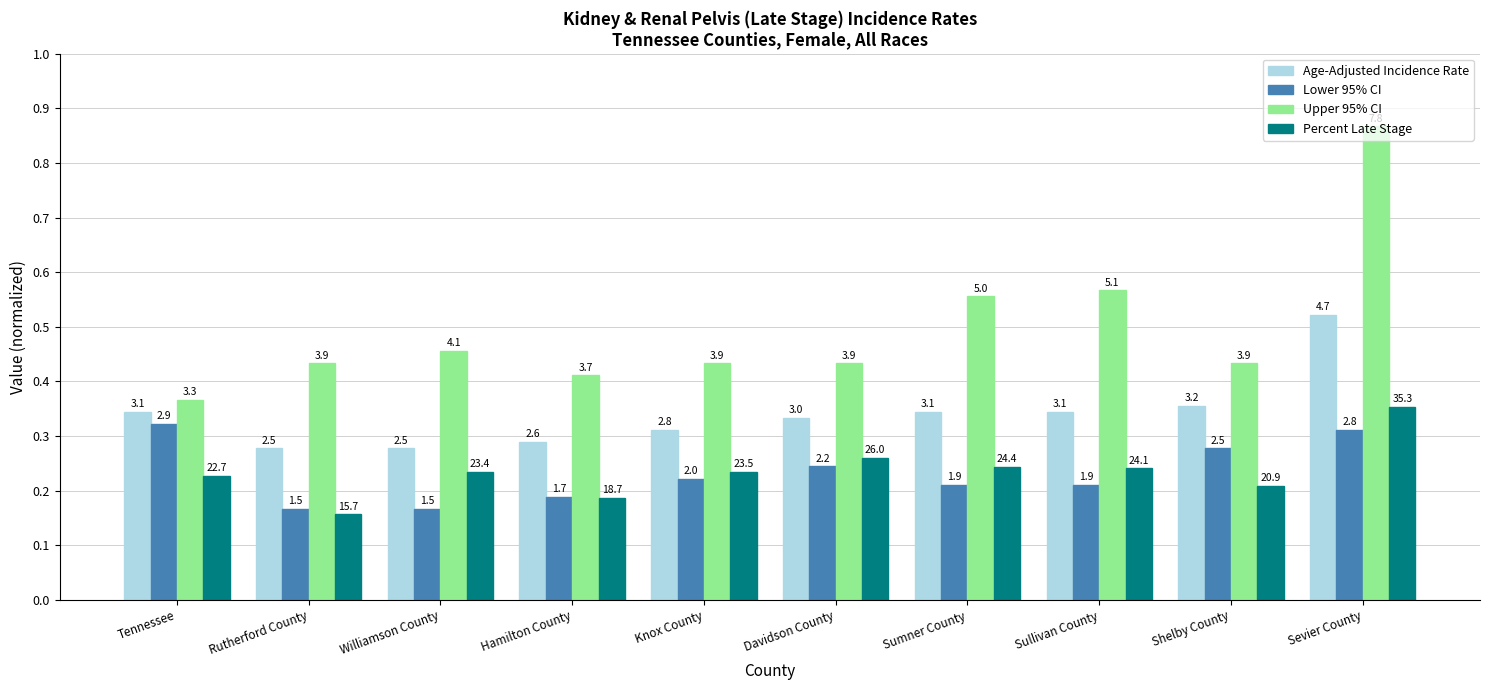

What is the spread (max minus min) of values at Davidson County?

0.2